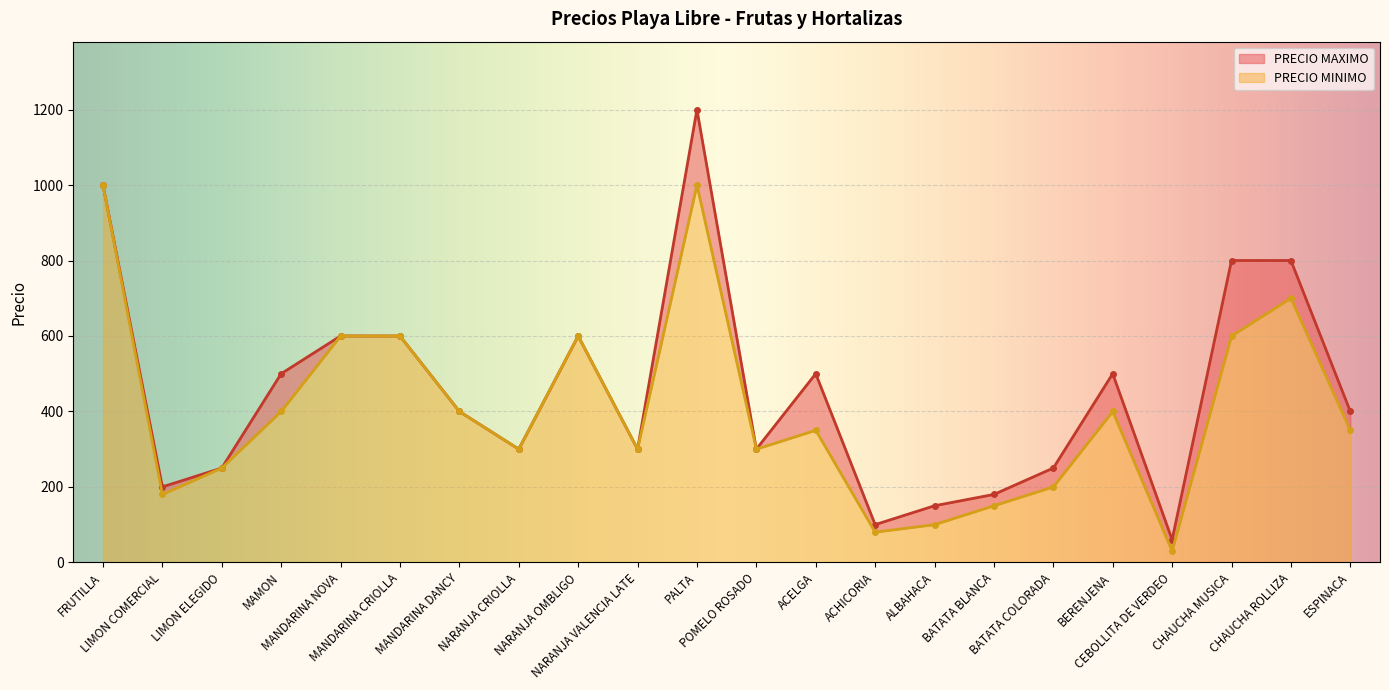

At how many categories does at least one series exceed 1128?

1